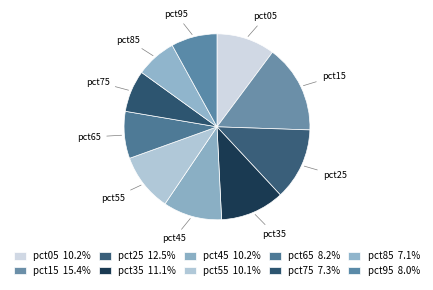

How many slices are in this pie chart?

10